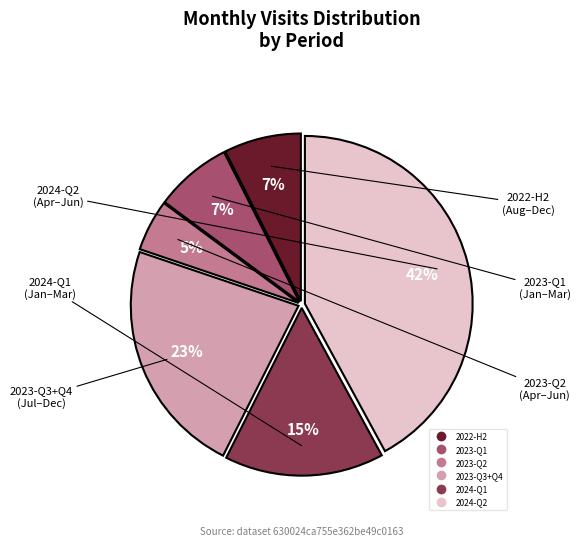

To the nearest percent, what is the average slice percentage?

17%